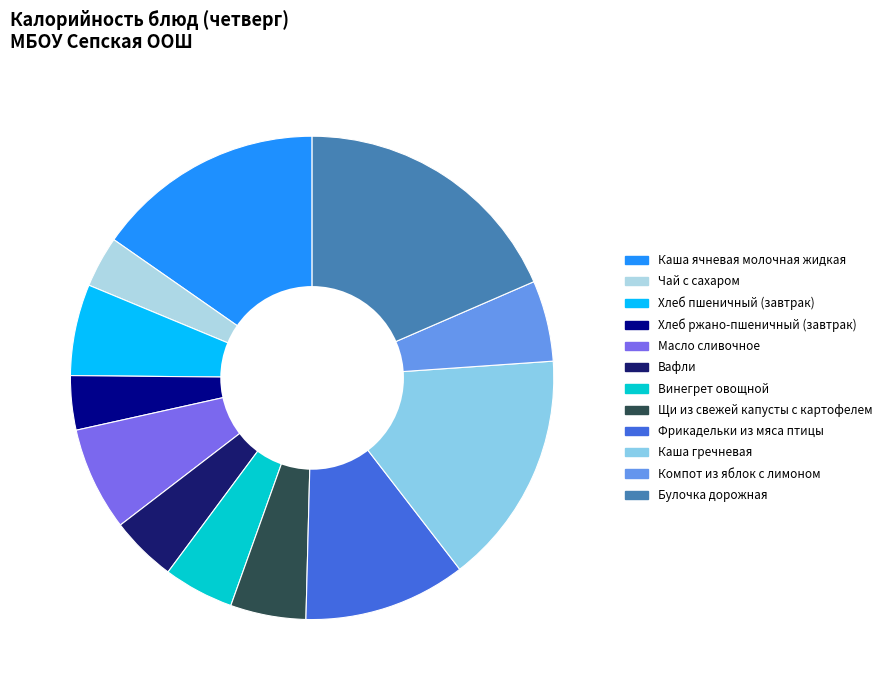

Does Булочка дорожная represent more than half of the total?

No